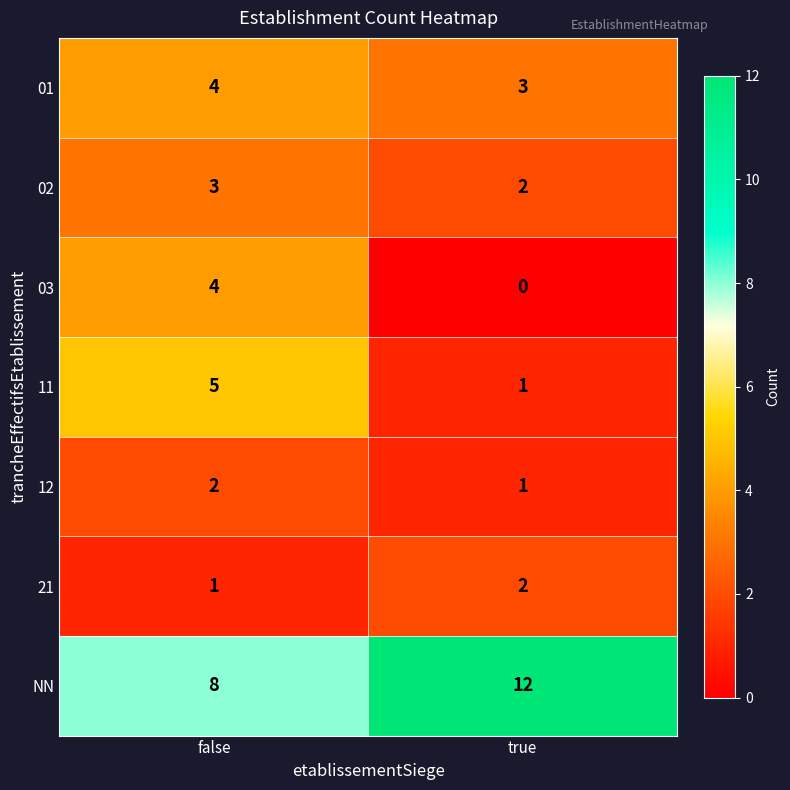

What is the spread (max minus min) of values at false?

7